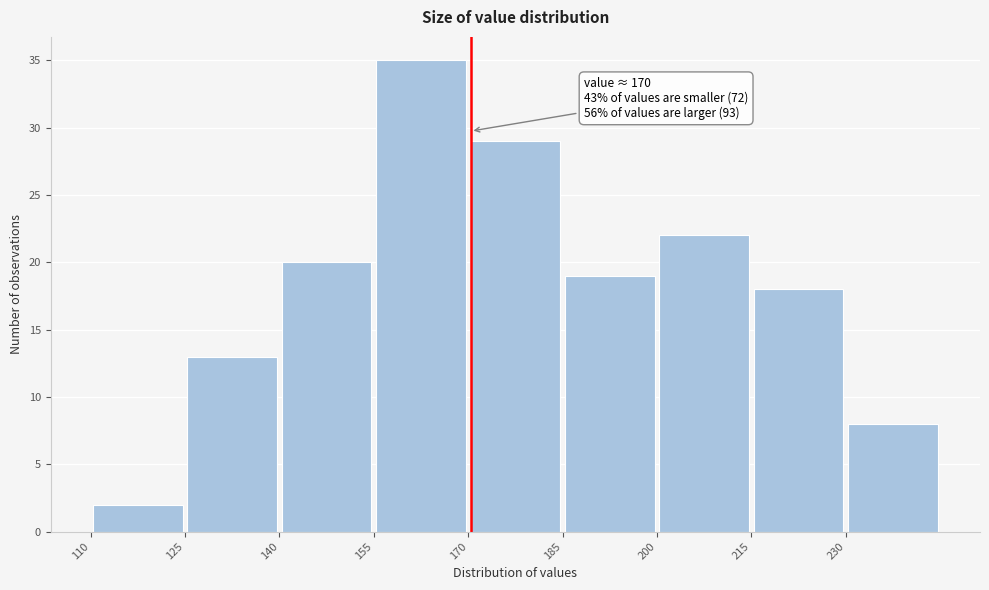

Over which range of the x-axis is the bar tallest?

155 to 170